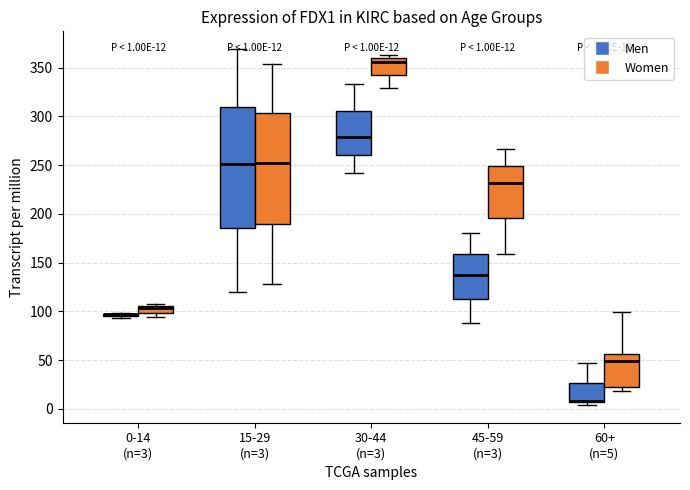

Which box is the tallest, from its lower edge to its upper edge?

15-29 (n=3) (Men)